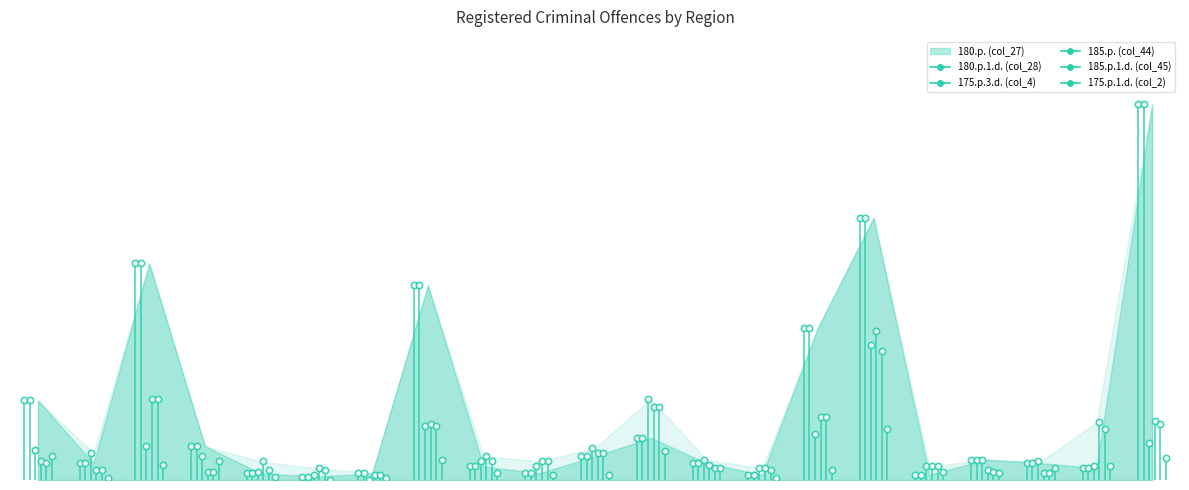

Where do 185.p. (col_44) and 175.p.3.d. (col_4) first cross each other?

AGLONAS and AIZKRAUKLES